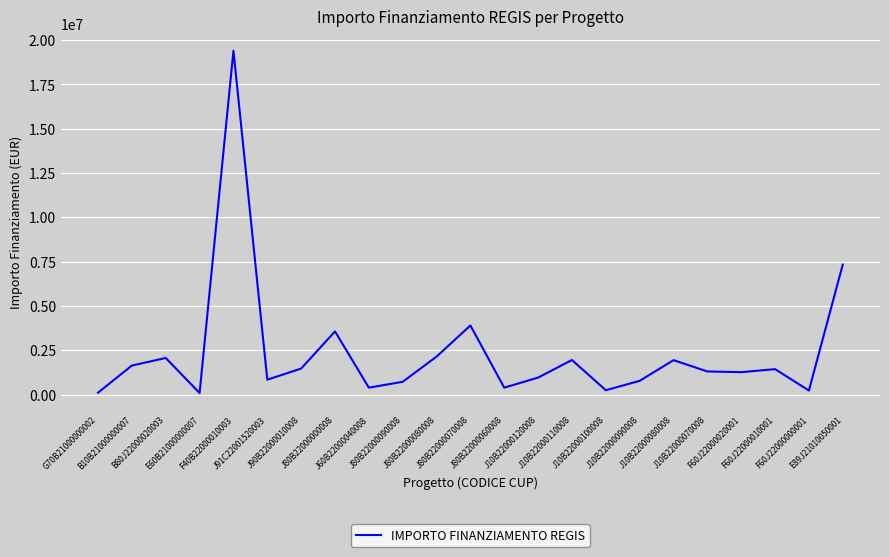

What is the difference between the maximum and minimum values?

19314549.0